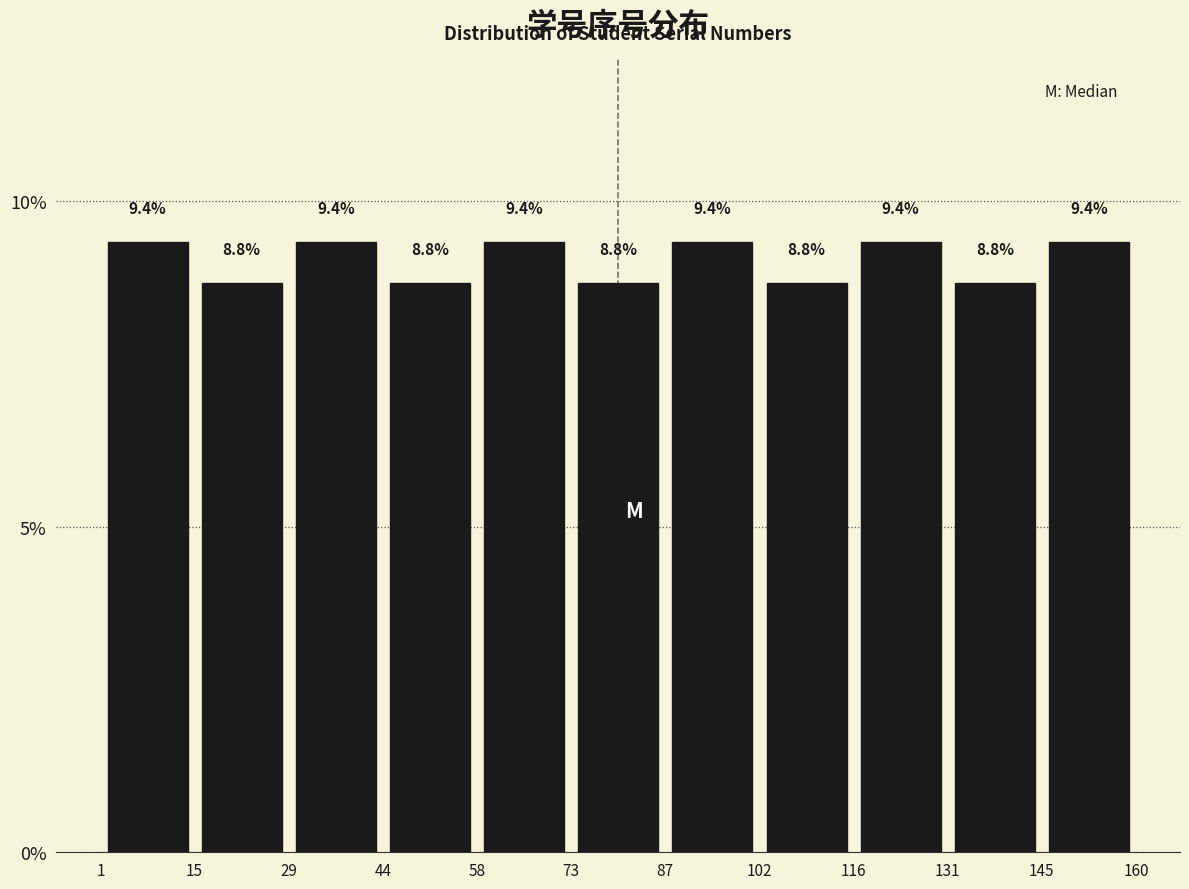

Reading left to right, transcribe this chart: for each bar, give the range it covers on the x-axis and its height.

1 to 15: 9.4
15 to 29: 8.8
29 to 44: 9.4
44 to 58: 8.8
58 to 73: 9.4
73 to 87: 8.8
87 to 102: 9.4
102 to 116: 8.8
116 to 131: 9.4
131 to 145: 8.8
145 to 160: 9.4